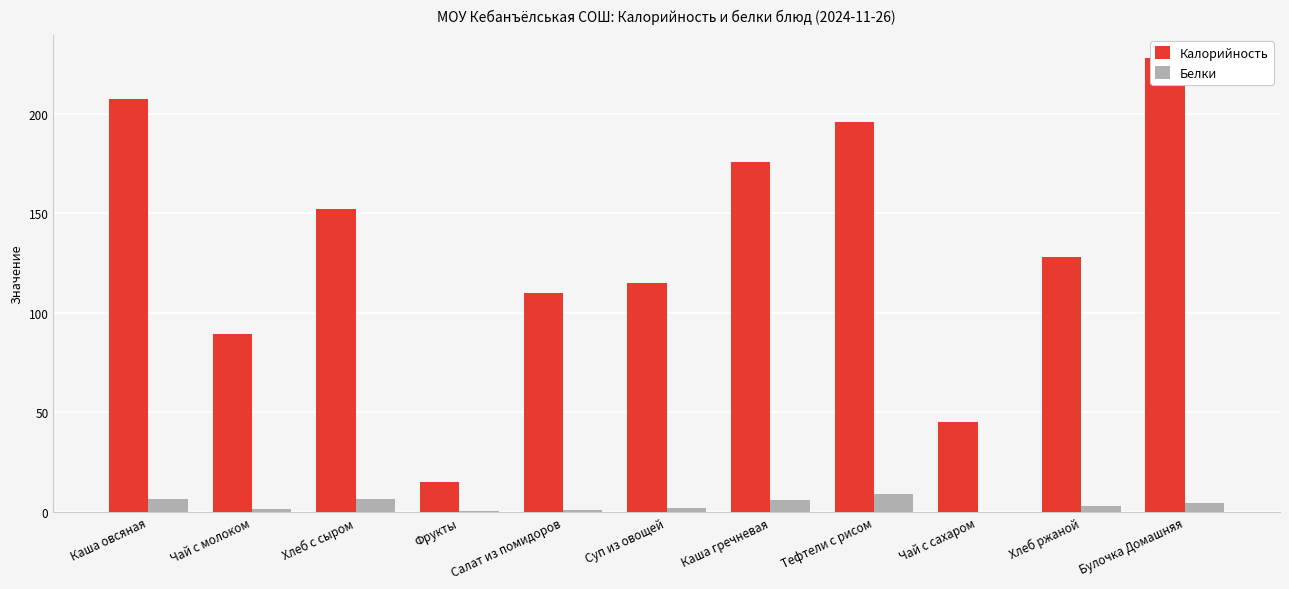

True or false: Калорийность has a value of 110.1 at Салат из помидоров.

True